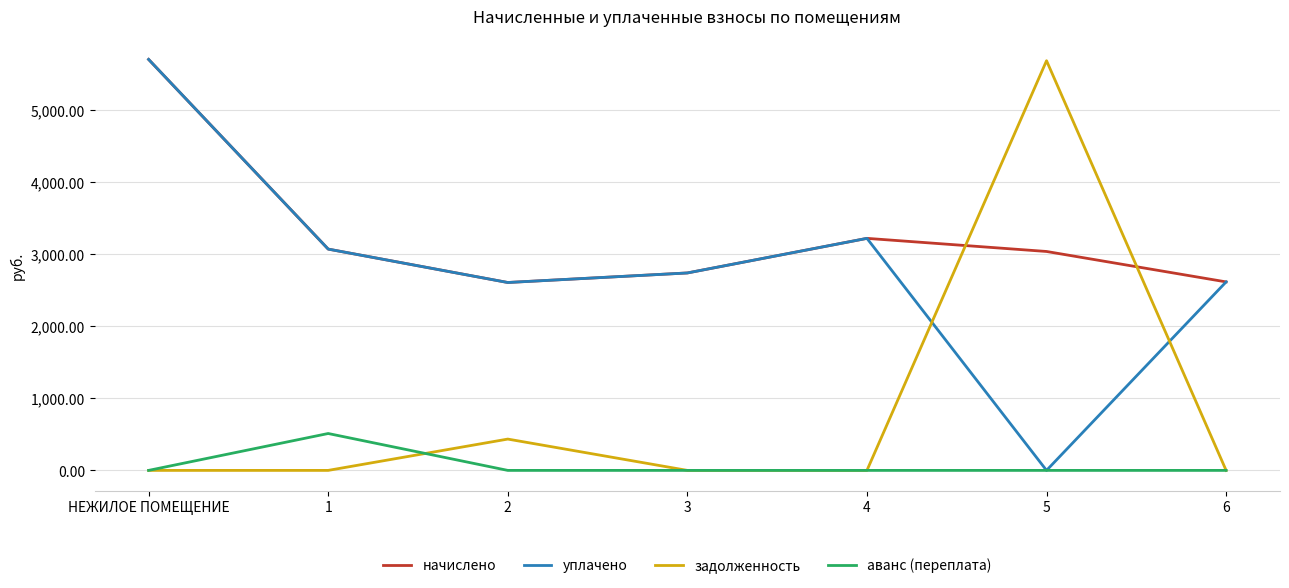

What is the sum of the начислено values at 6 and 5?

5655.2